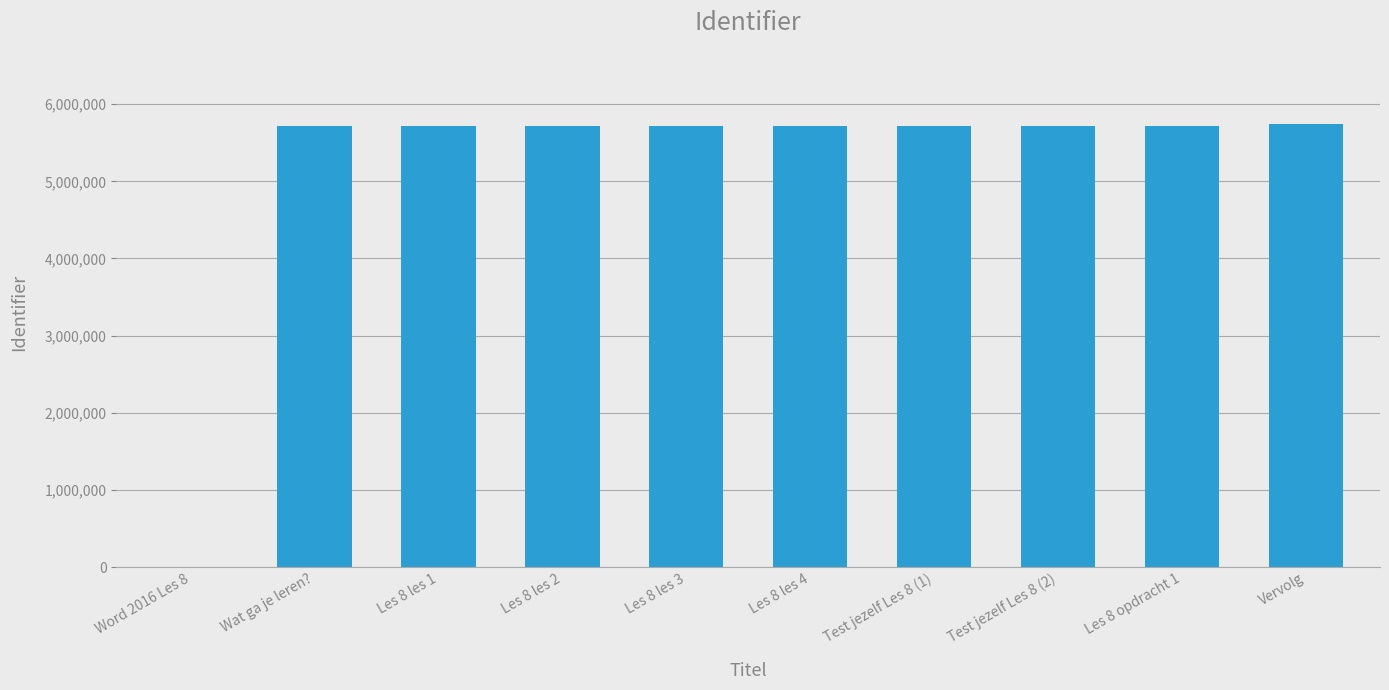

The value at Word 2016 Les 8 is -3036972. True or false?

False